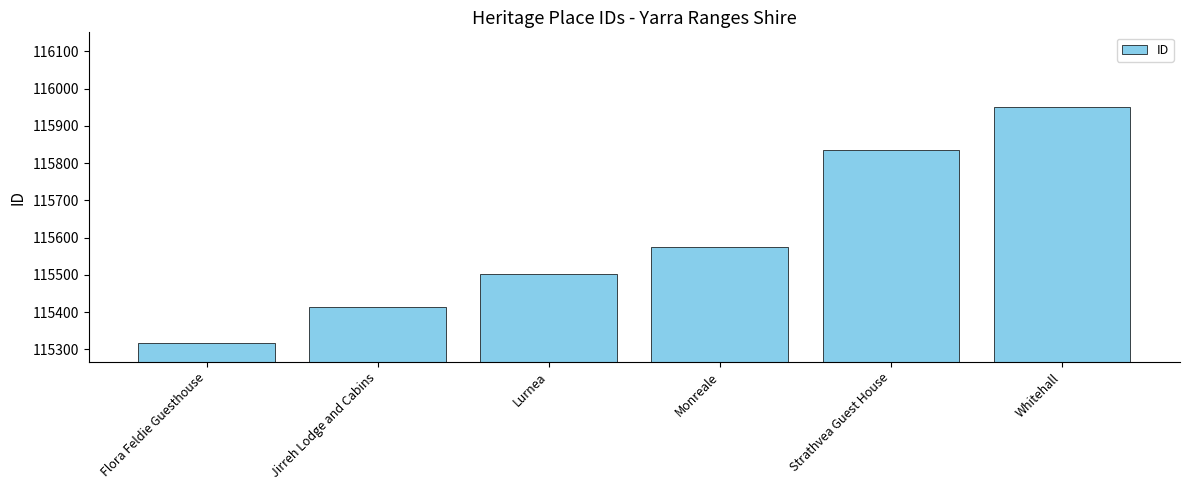

What is the ratio of the value at Flora Feldie Guesthouse to the value at Jirreh Lodge and Cabins?

1.0